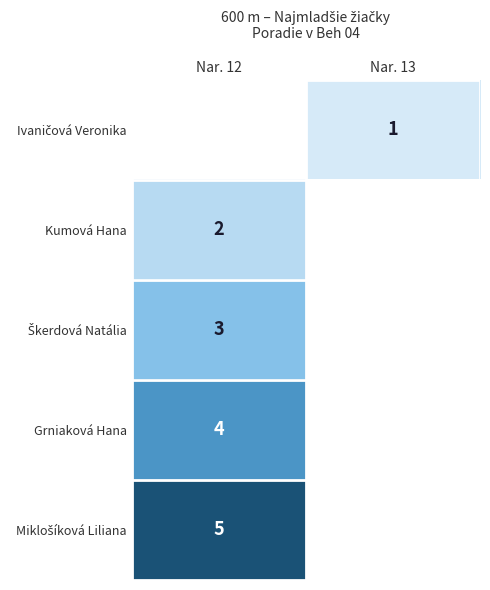

Is it true that Grniaková Hana equals 4 at Nar. 12?

True